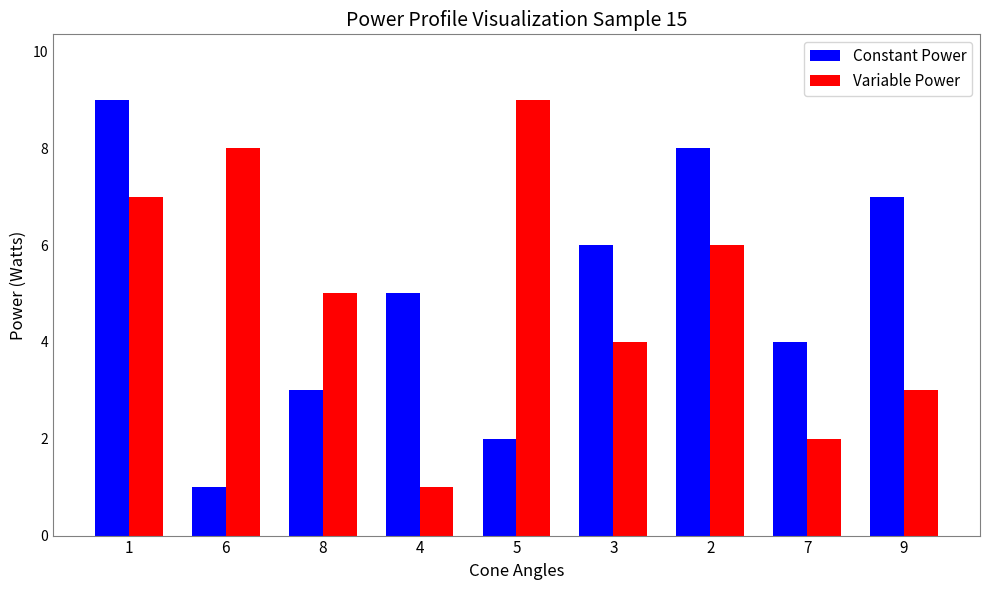

Rank the series at 2 from lowest to highest value.

Variable Power, Constant Power